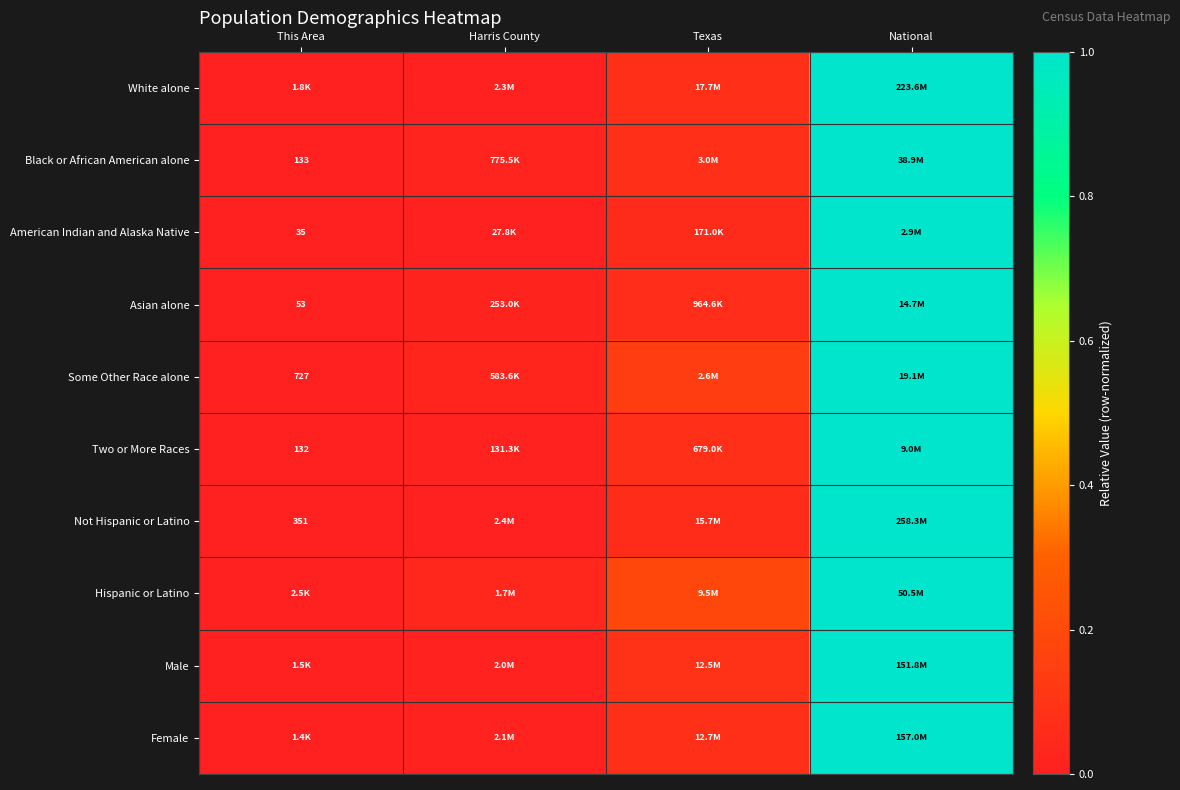

Which category has the lowest value across all series?

This Area